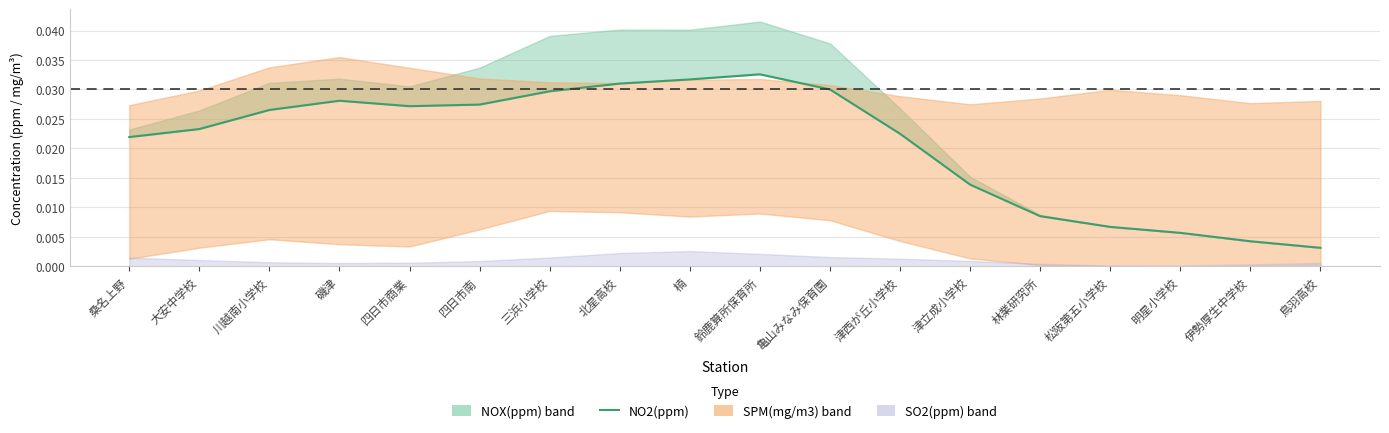

Is it true that the value at 津立成小学校 is 0.0?

False